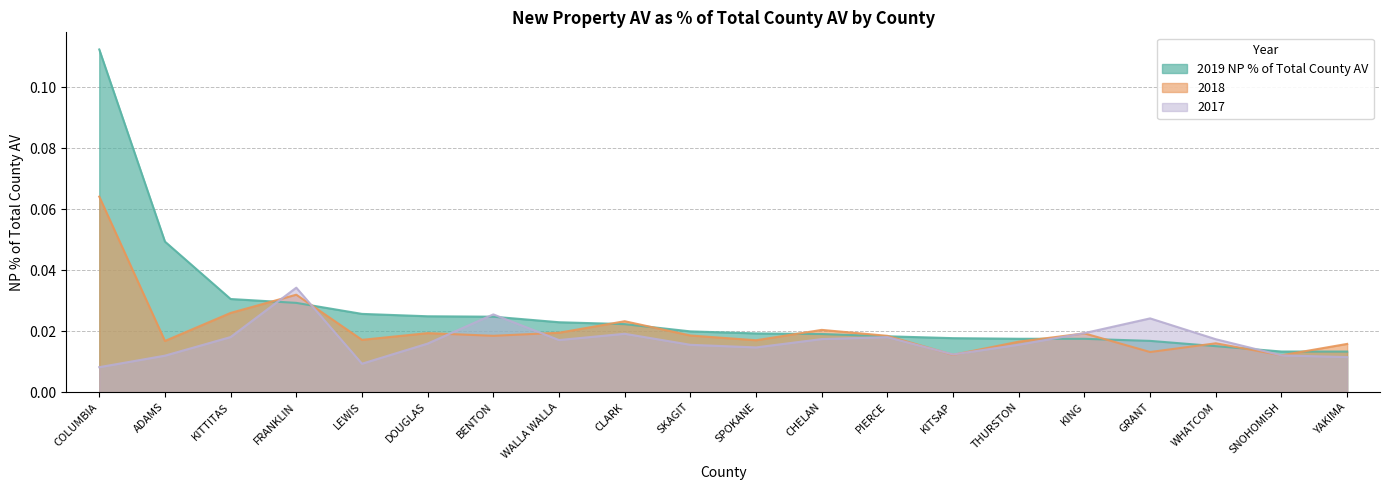

At which category is the sum across all series the highest?

COLUMBIA